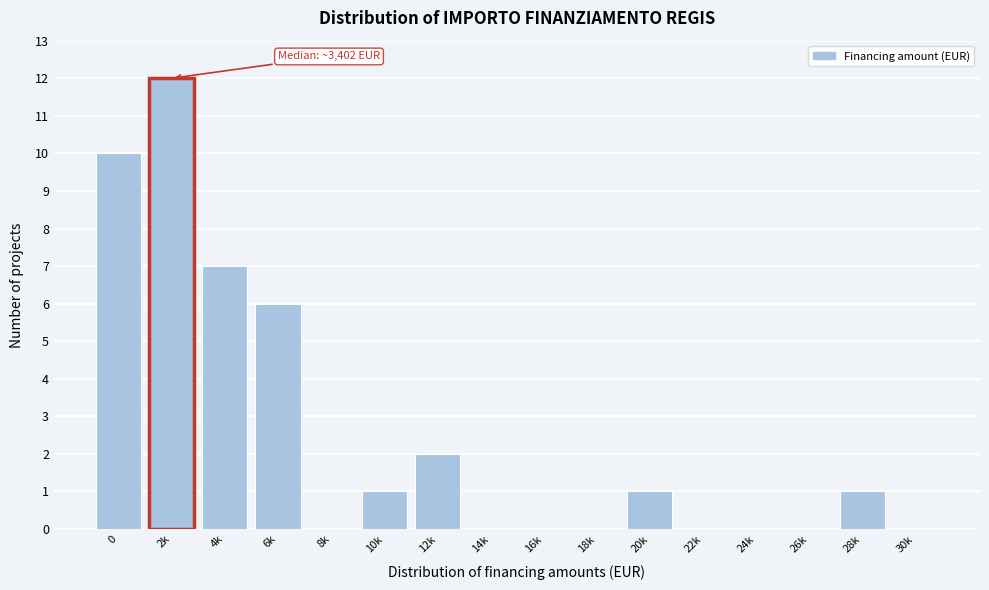

Reading right to left, list all the values displayed in this chart.

30k=0	28k=1	26k=0	24k=0	22k=0	20k=1	18k=0	16k=0	14k=0	12k=2	10k=1	8k=0	6k=6	4k=7	2k=12	0=10